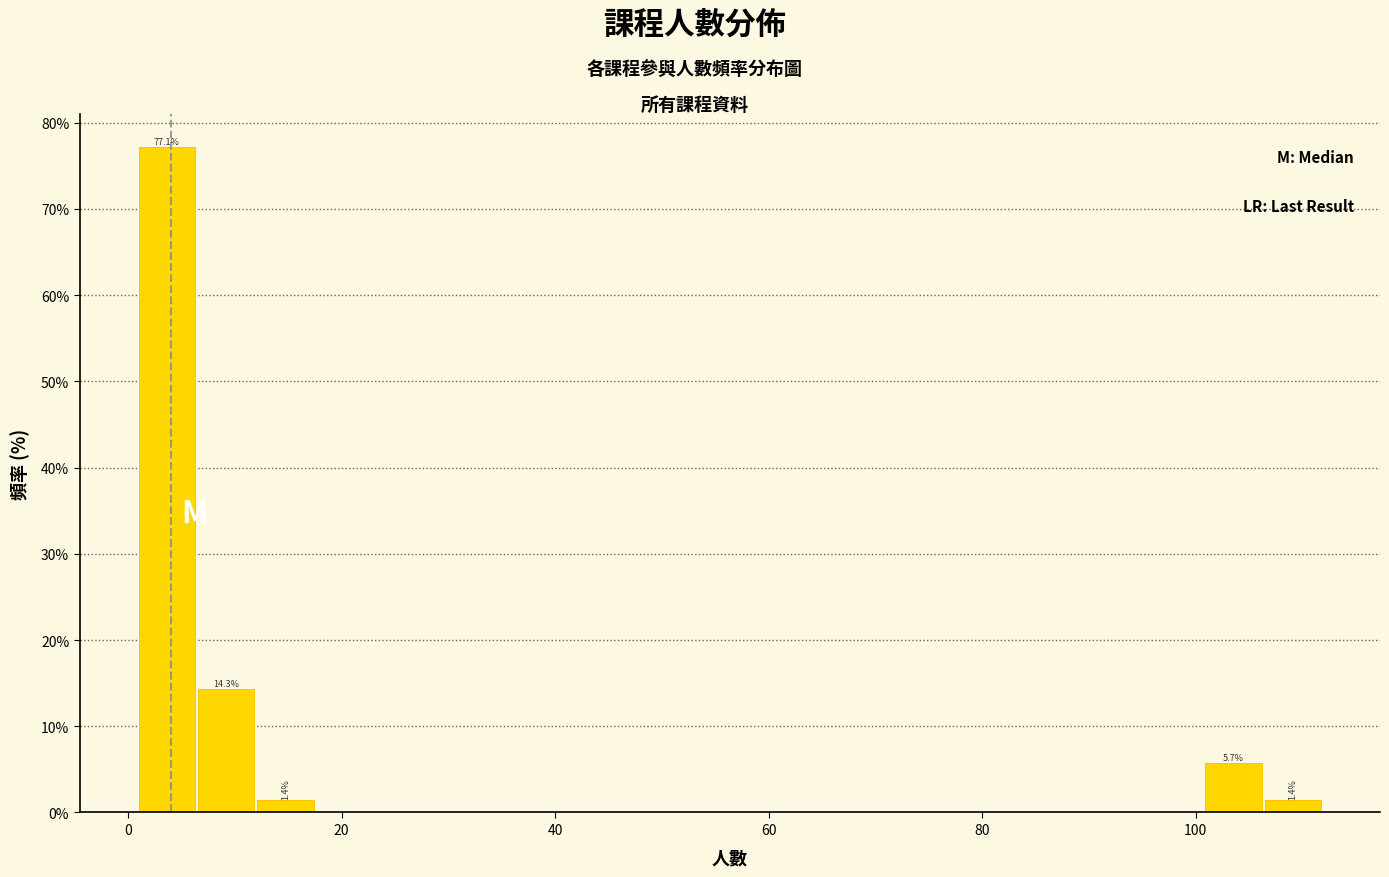

Read against the x-axis, roughly where is the centre of the tallest bar?

4